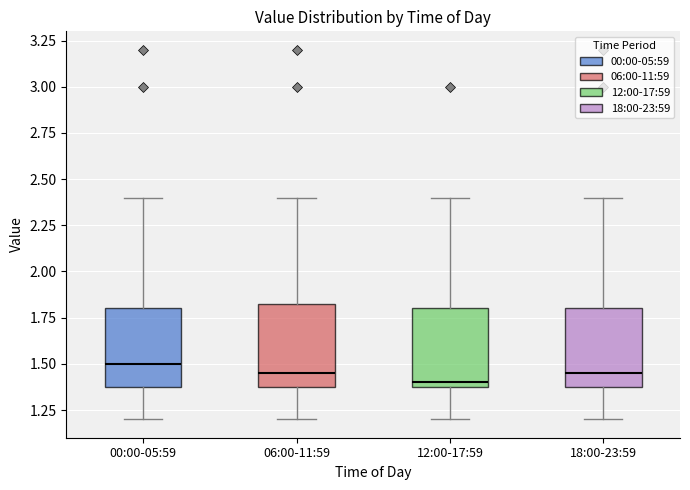

Where is the upper edge of the box for 06:00-11:59 on the y-axis? The values are not printed on the chart, so give them approximately, as read against the axis.

1.85